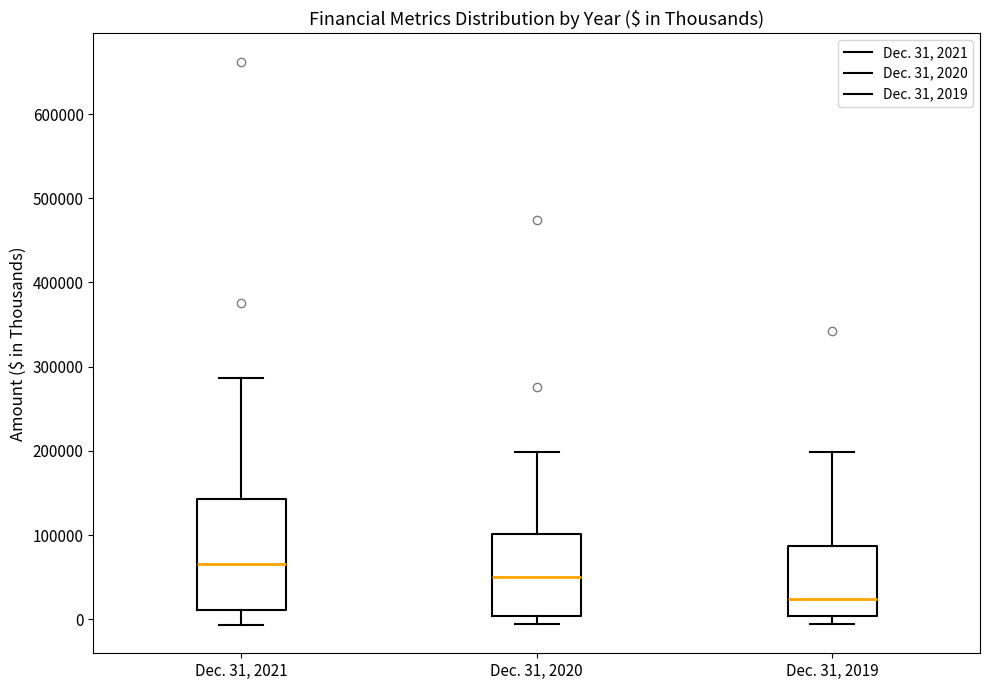

Reading left to right, read every box against the y-axis: the position of its median line, the range the box covers, and the ends of its whiskers. The values are not printed on the chart, so give them approximately, as read against the axis.

Dec. 31, 2021: median 70000, box 10000 to 140000, whiskers -10000 to 290000
Dec. 31, 2020: median 50000, box 0 to 100000, whiskers -10000 to 200000
Dec. 31, 2019: median 20000, box 0 to 90000, whiskers -10000 to 200000